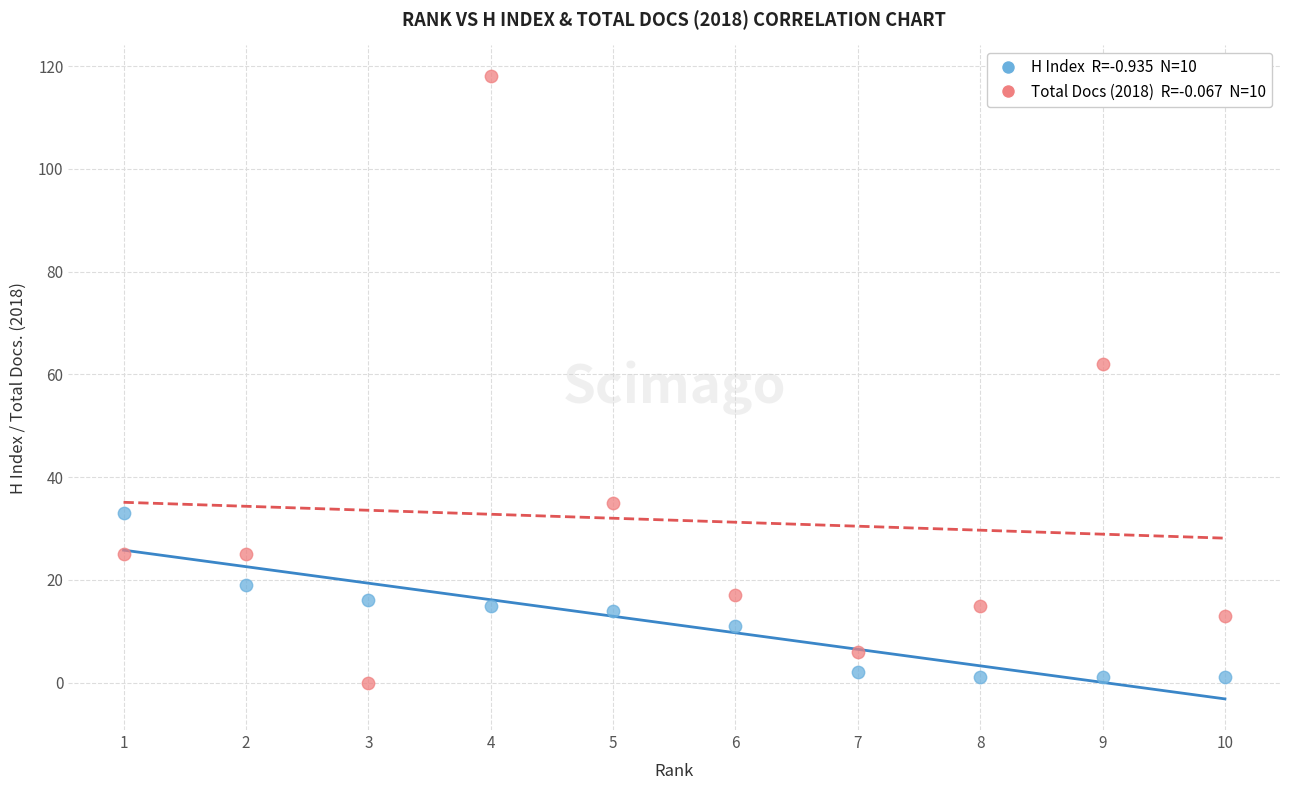

Across all data points, what is the range of Y values (max minus min)?

118